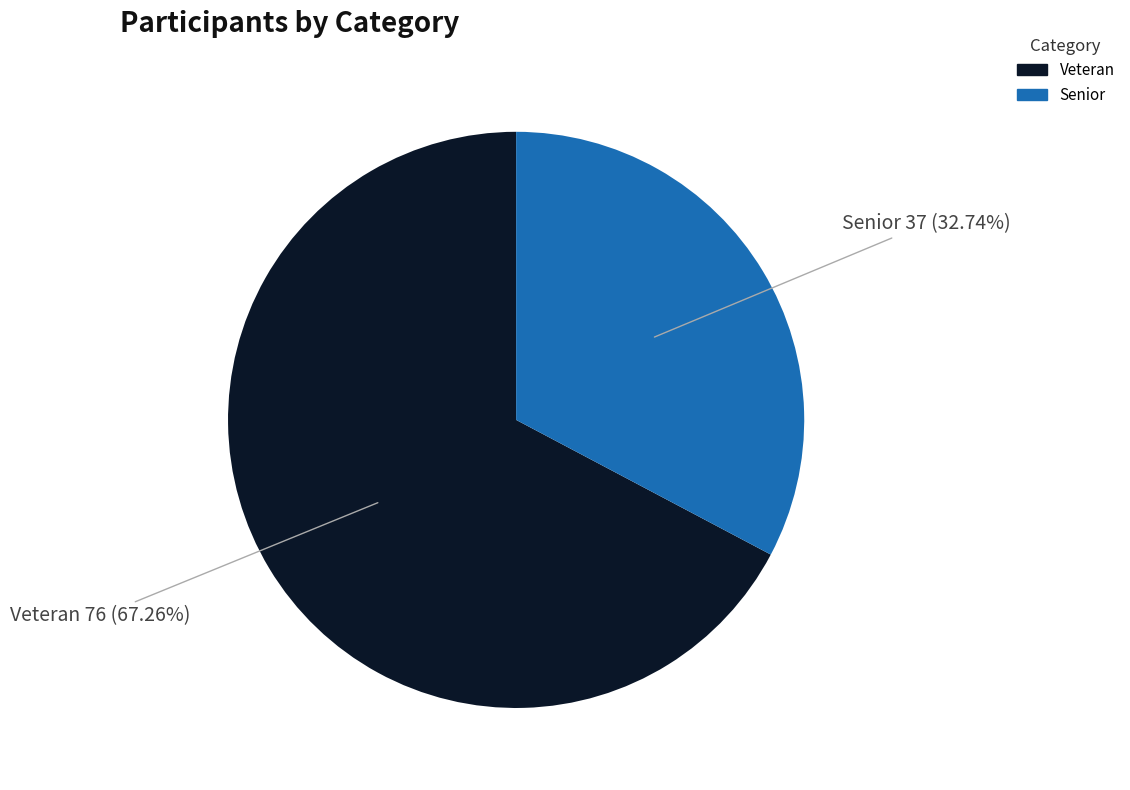

Between Senior and Veteran, which is larger?

Veteran